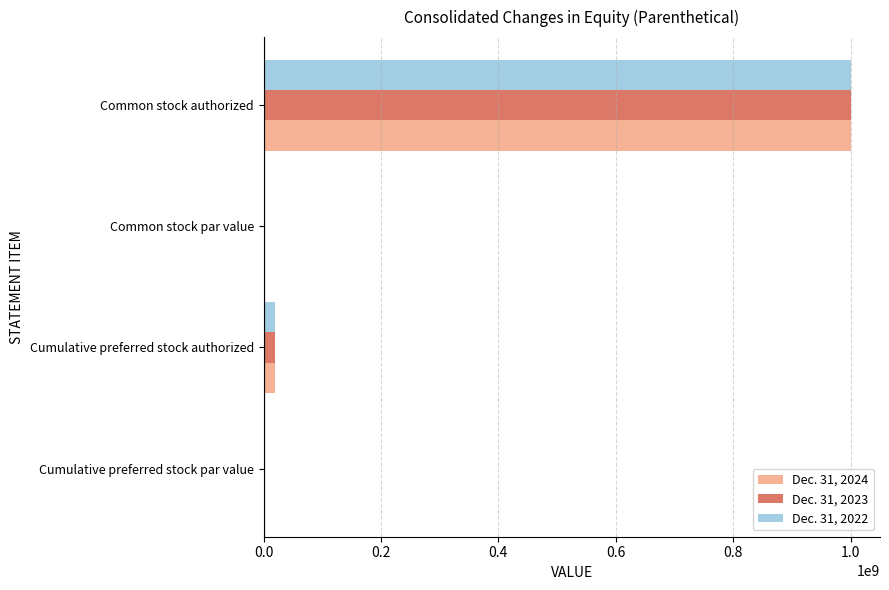

Is it true that Dec. 31, 2024 equals 1000000000.0 at Common stock authorized?

True